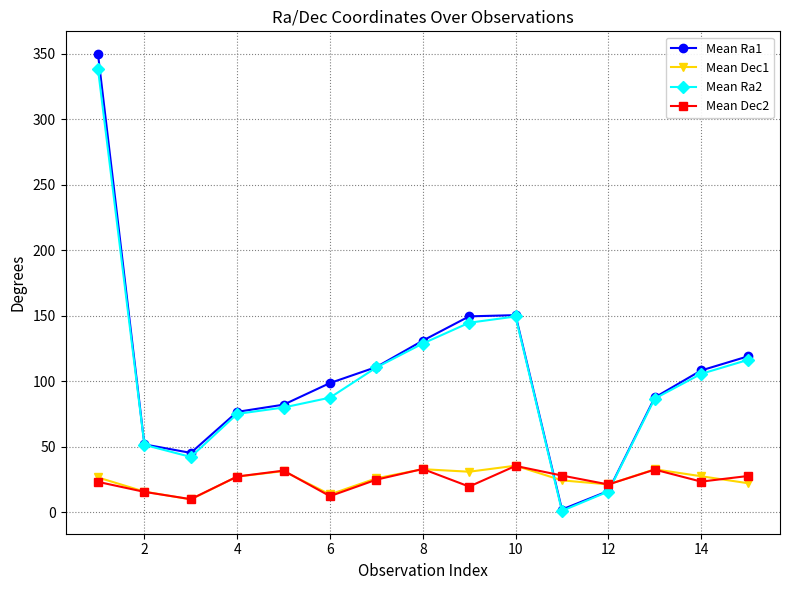

After their last crossing, which series has the higher values: Mean Dec2 or Mean Ra1?

Mean Ra1